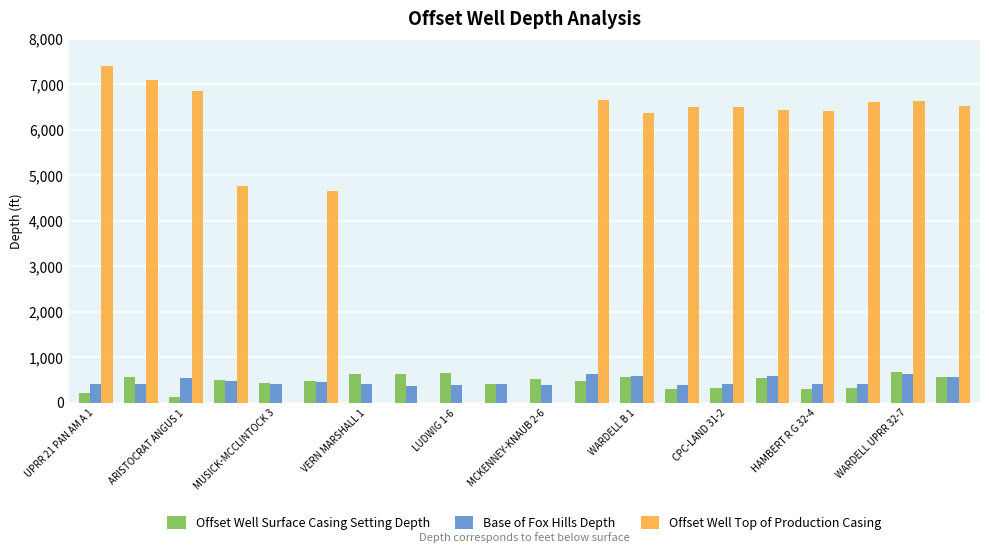

Which series has the largest total across all categories?

Offset Well Top of Production Casing